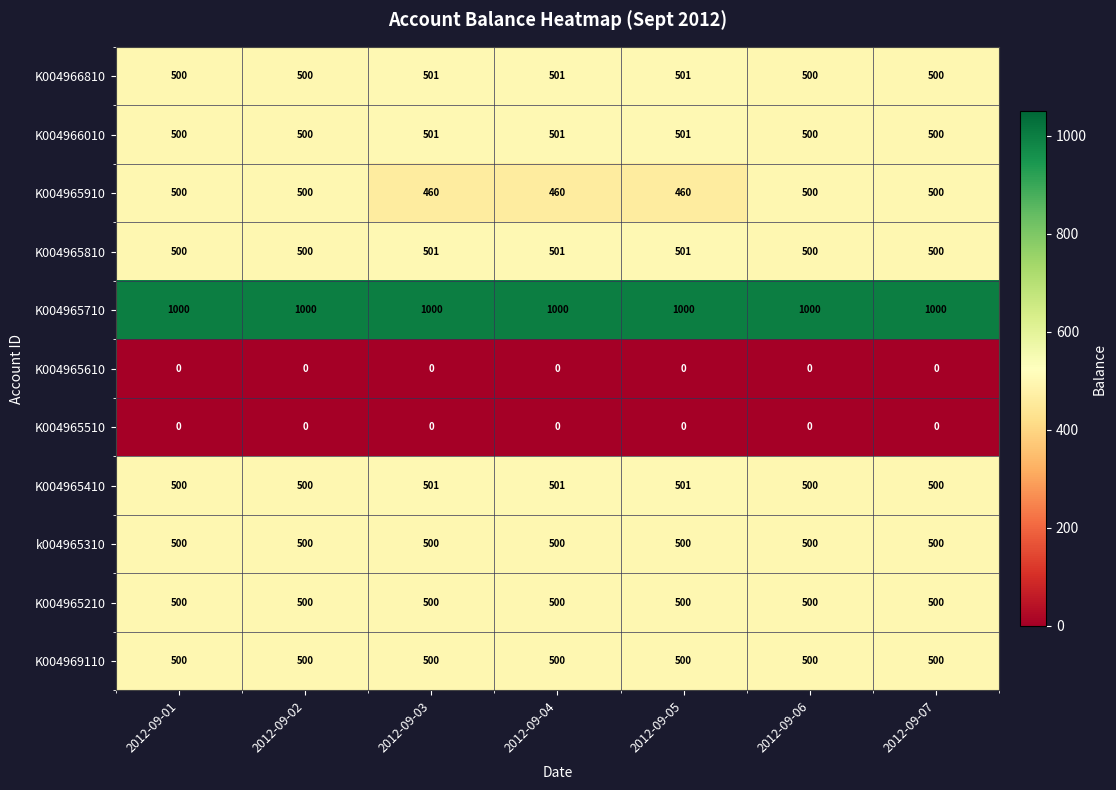

What is the highest value of the K004969110 series?

500